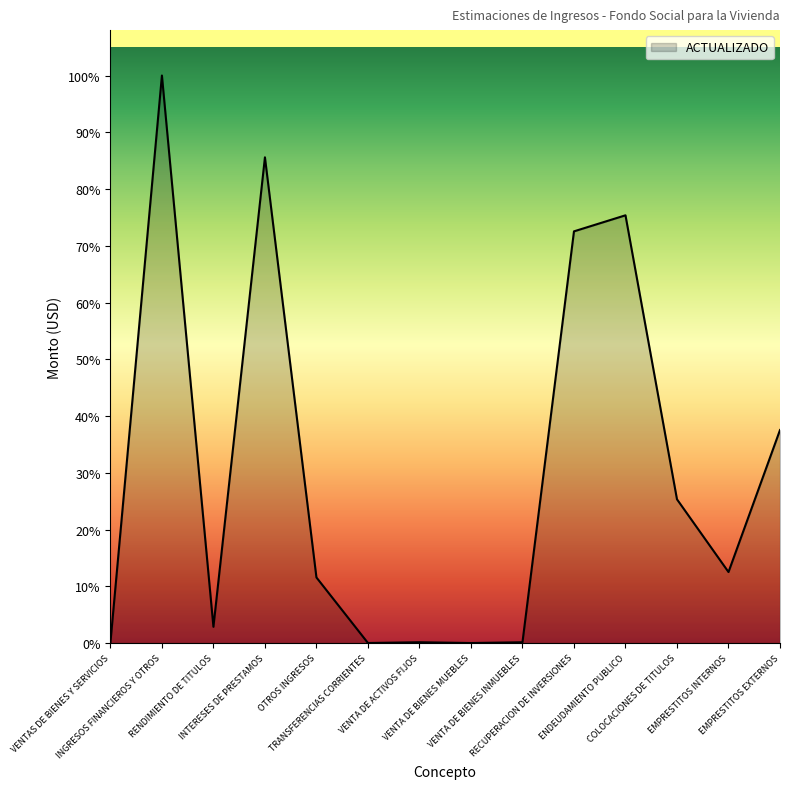

At which label is the value closest to 39967237?

EMPRESTITOS EXTERNOS